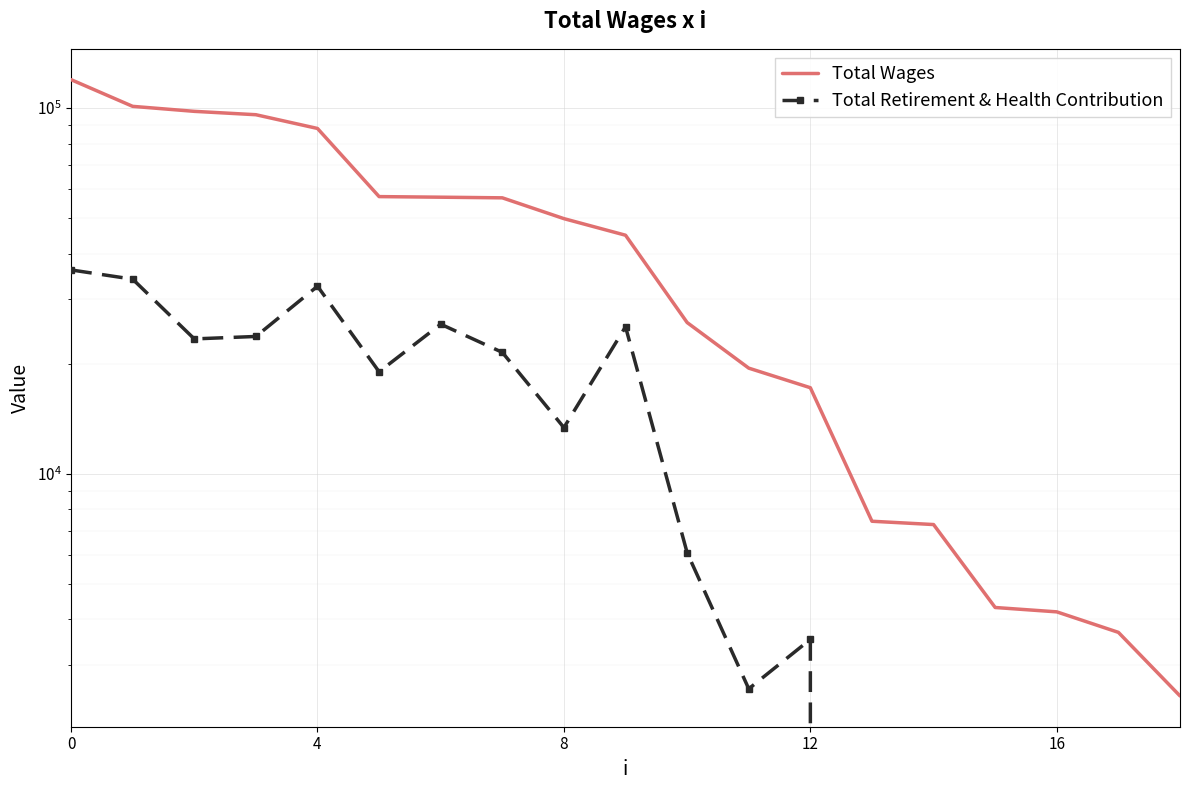

Is it true that Total Retirement & Health Contribution equals 15585 at 6?

False